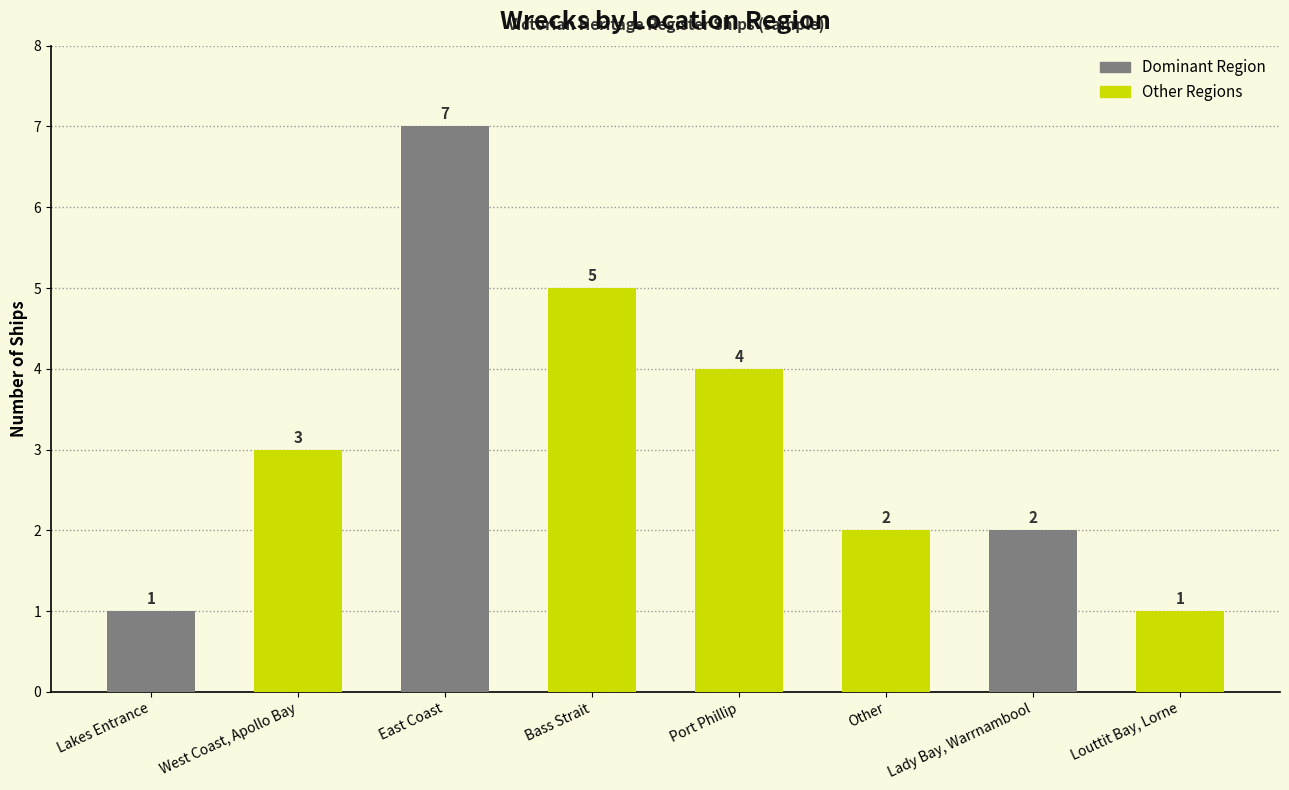

What is the label of the 4th bar from the right?

Port Phillip